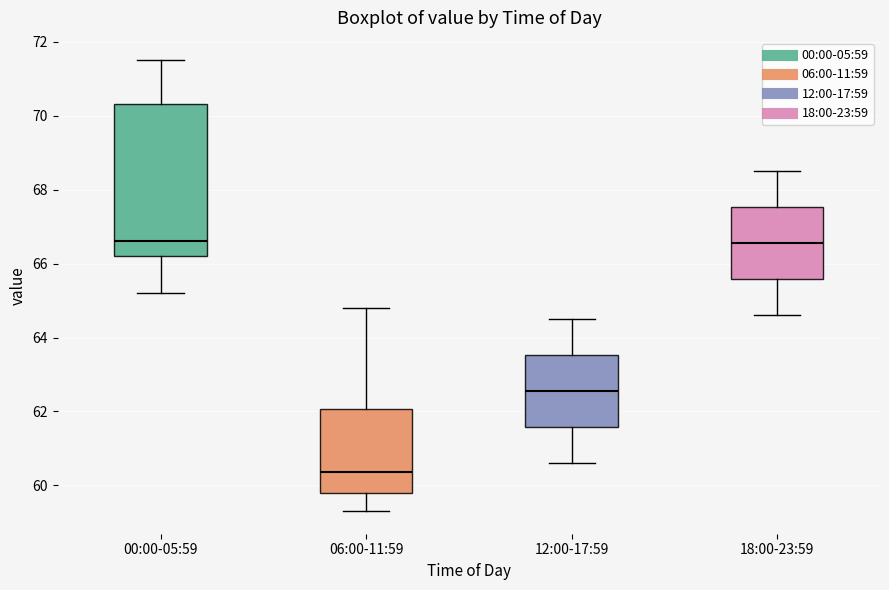

Comparing the boxes themselves (not the whiskers), which one is the tallest?

00:00-05:59